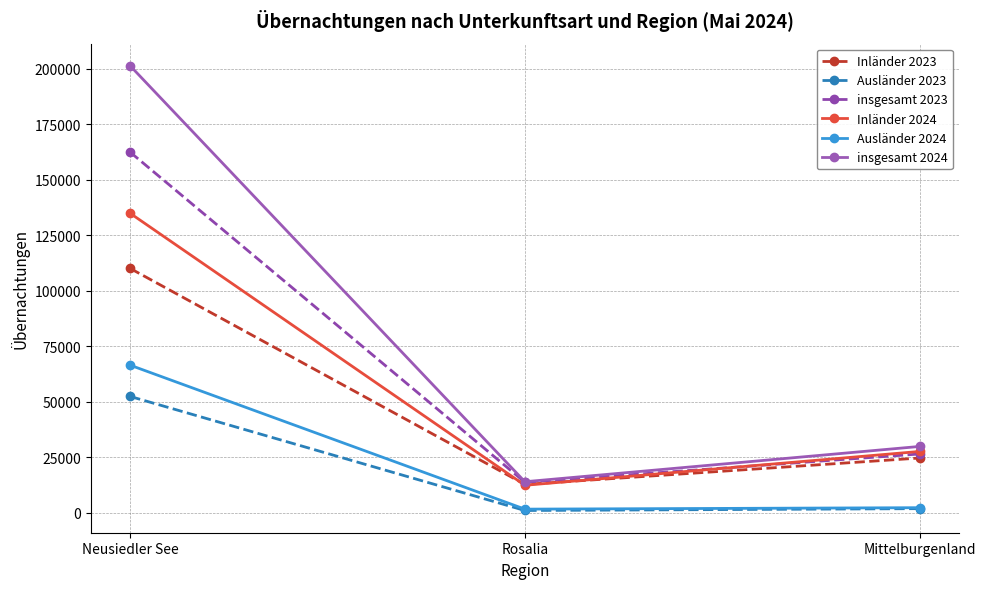

Where does the insgesamt 2024 series first go above 29846?

Neusiedler See